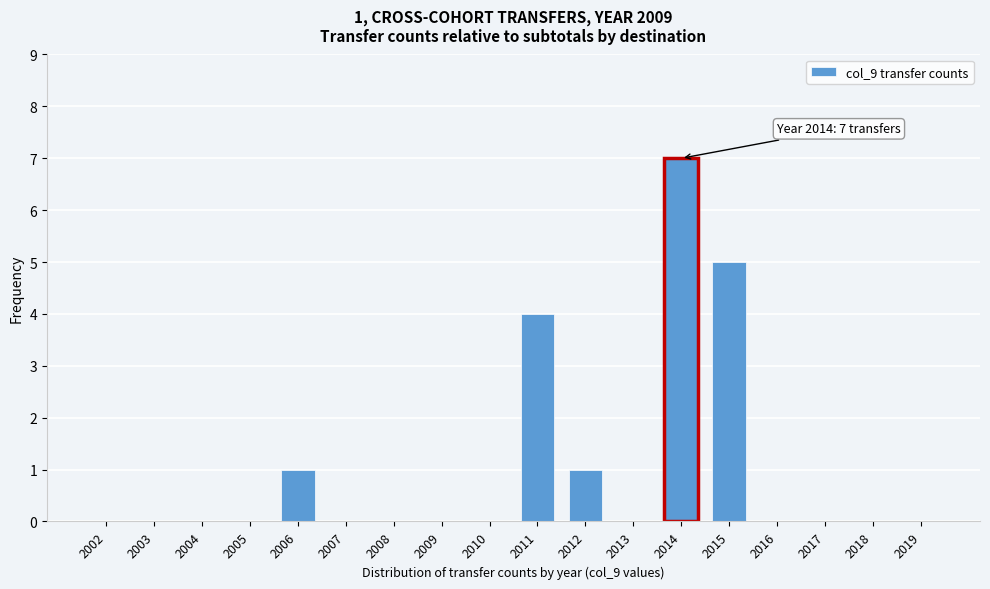

Reading left to right, list all the values displayed in this chart.

2002=0	2003=0	2004=0	2005=0	2006=1	2007=0	2008=0	2009=0	2010=0	2011=4	2012=1	2013=0	2014=7	2015=5	2016=0	2017=0	2018=0	2019=0